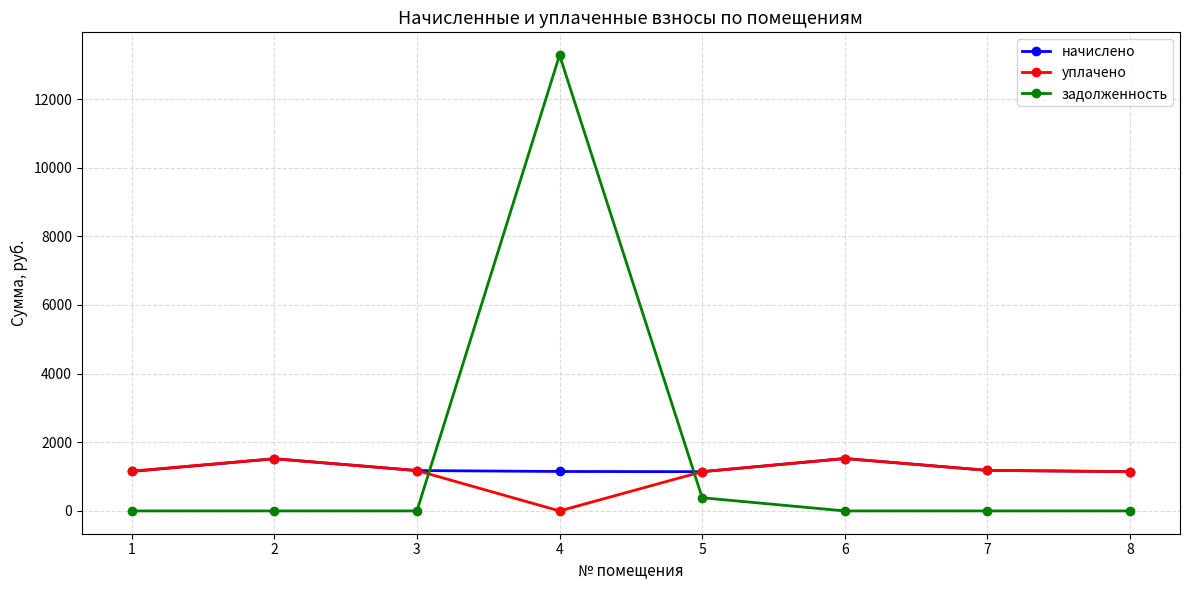

What is the approximate value of задолженность at 4?

13278.5